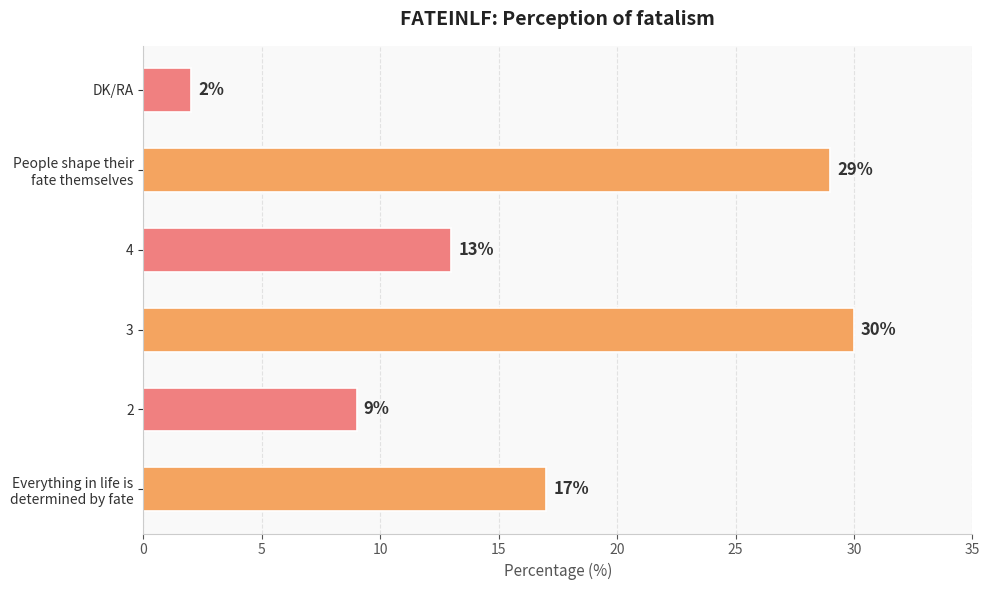

Which category has the highest value across all series?

3